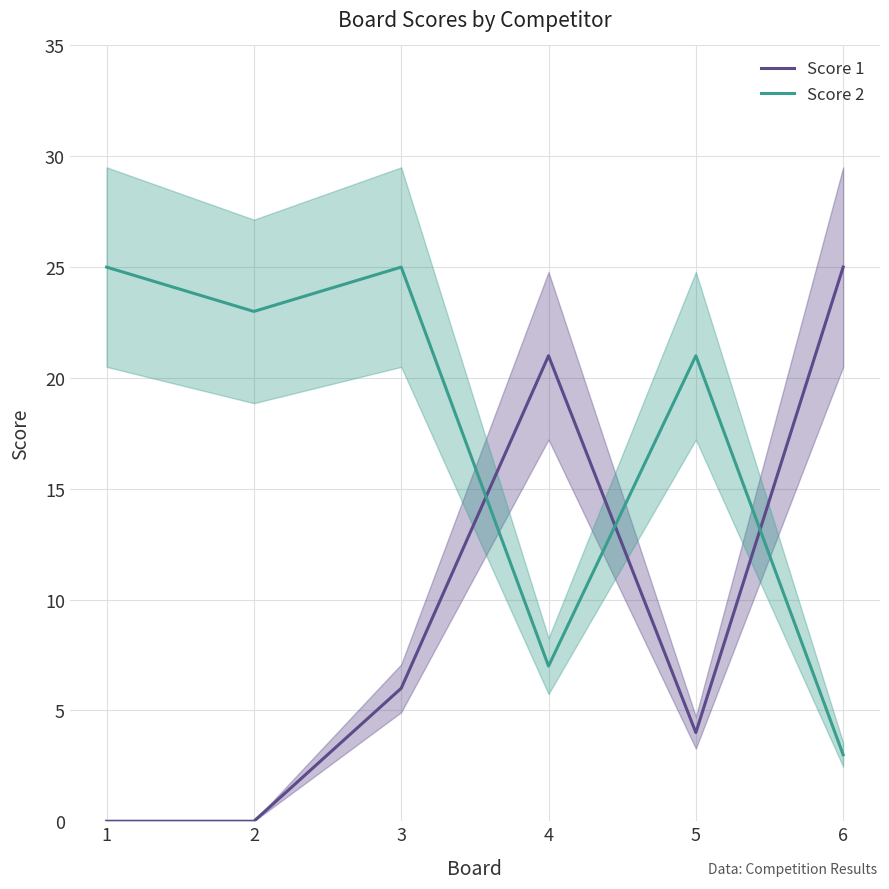

True or false: Score 2 has more than 0 points higher than both neighbors.

True